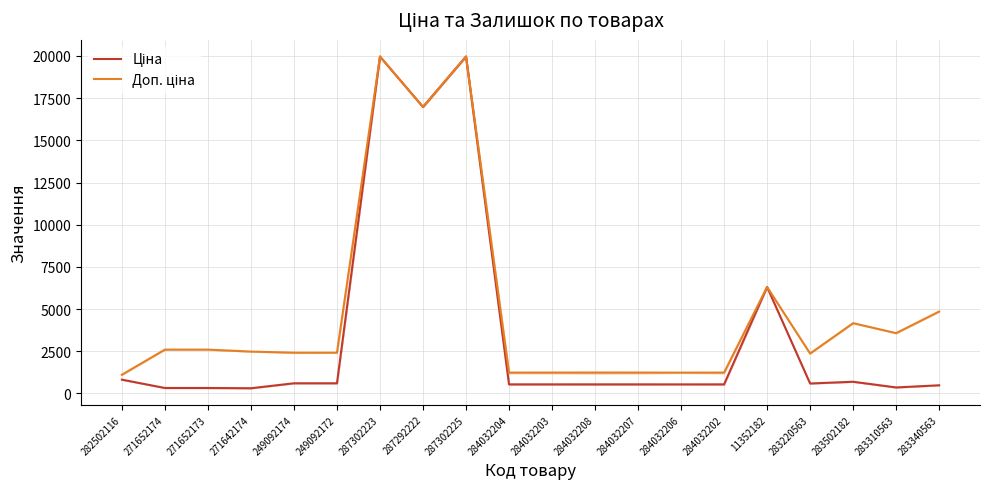

What is the total value across all series at 284032203?

1774.4